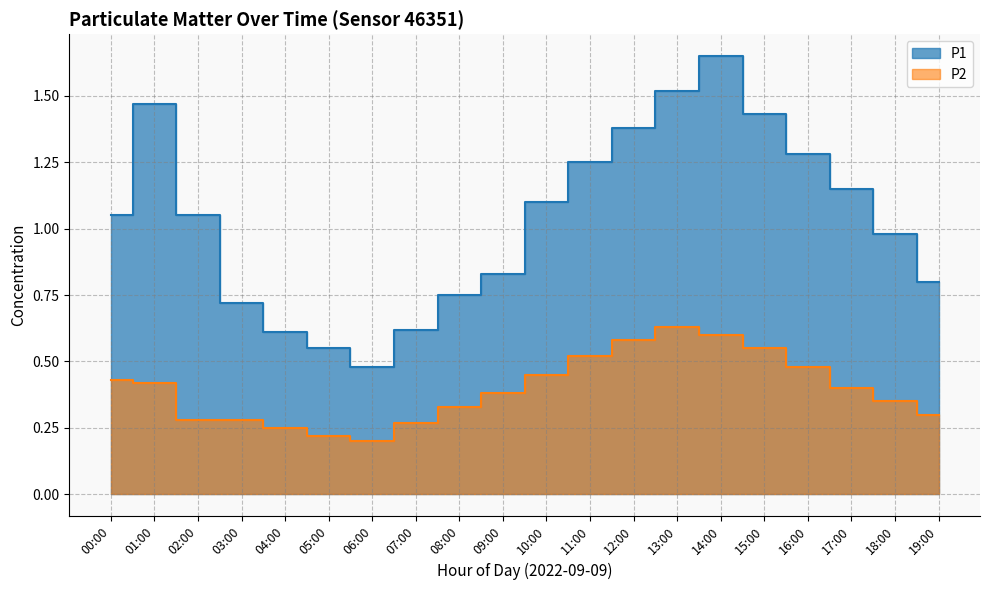

List the series in order of their overall mean, highest first.

P1, P2